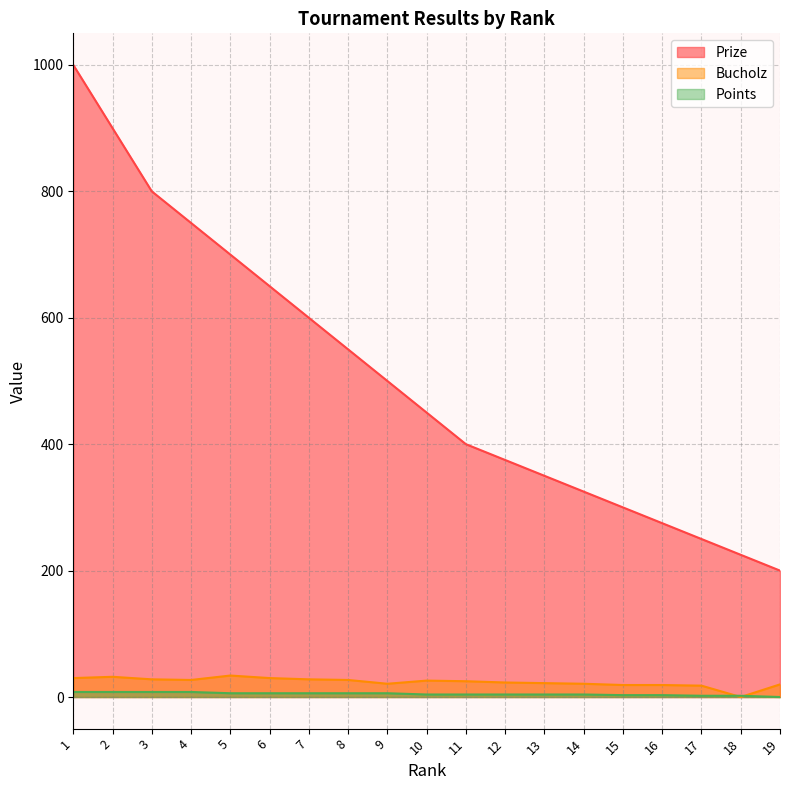

List the labels in order of Prize value, smallest first.

19, 18, 17, 16, 15, 14, 13, 12, 11, 10, 9, 8, 7, 6, 5, 4, 3, 2, 1